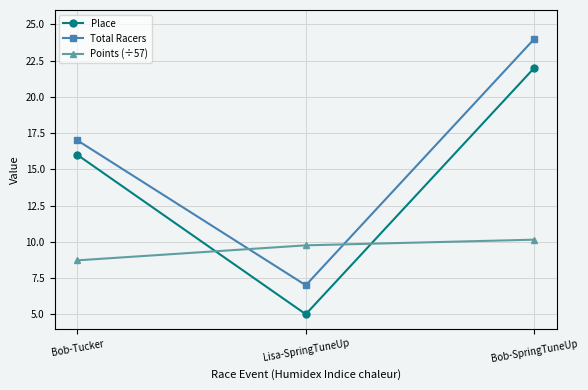

What is the label of the 2nd point from the left?

Lisa-SpringTuneUp